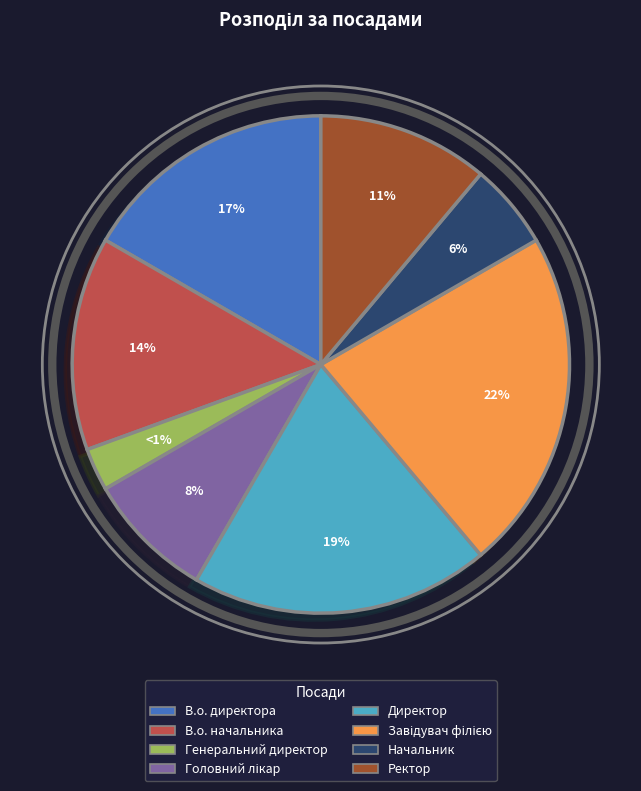

To the nearest percent, what portion does Ректор represent?

11%